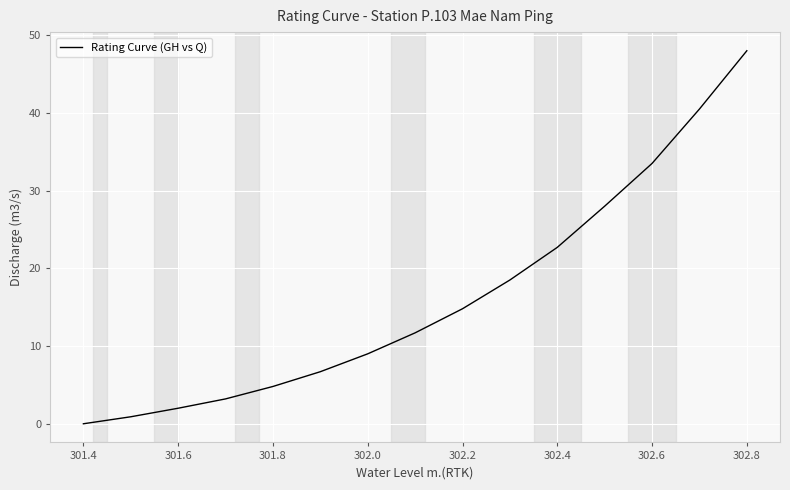

What is the maximum value shown in the chart?

48.0